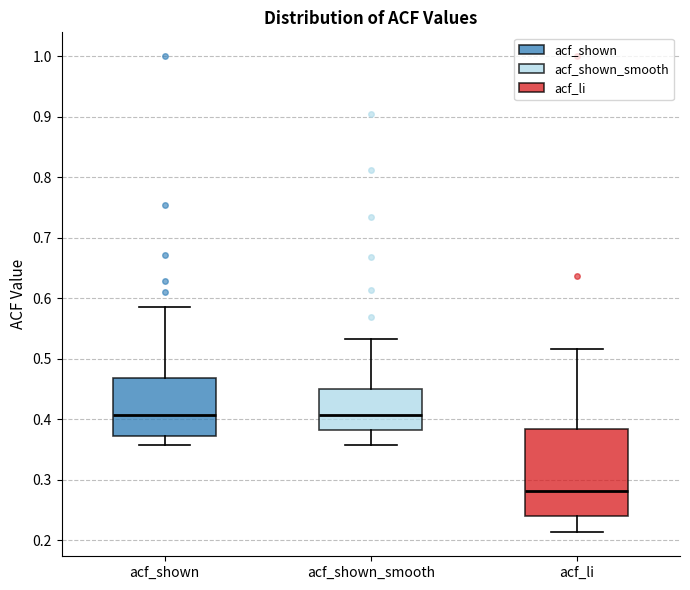

Reading left to right, read every box against the y-axis: the position of its median line, the range the box covers, and the ends of its whiskers. The values are not printed on the chart, so give them approximately, as read against the axis.

acf_shown: median 0.41, box 0.37 to 0.47, whiskers 0.36 to 0.59
acf_shown_smooth: median 0.41, box 0.38 to 0.45, whiskers 0.36 to 0.53
acf_li: median 0.28, box 0.24 to 0.38, whiskers 0.21 to 0.52